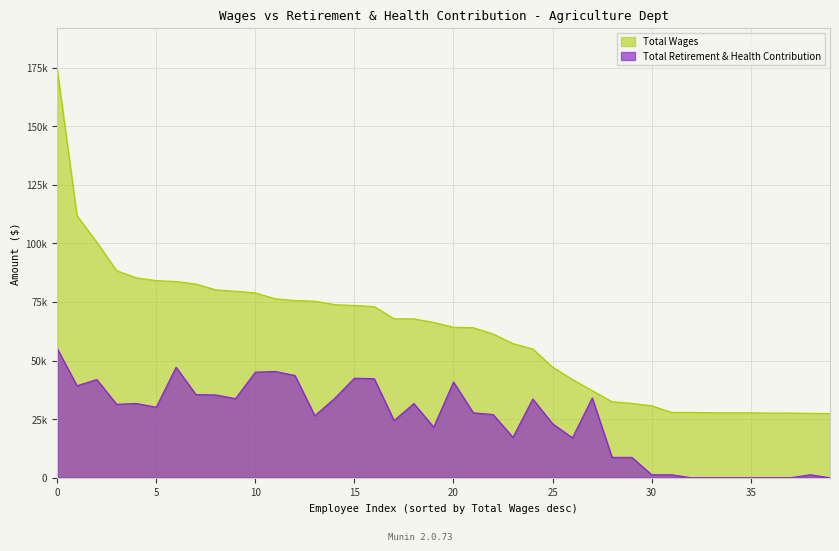

True or false: Total Retirement & Health Contribution has a value of 31362 at Deputy Agriculture Commr.

True